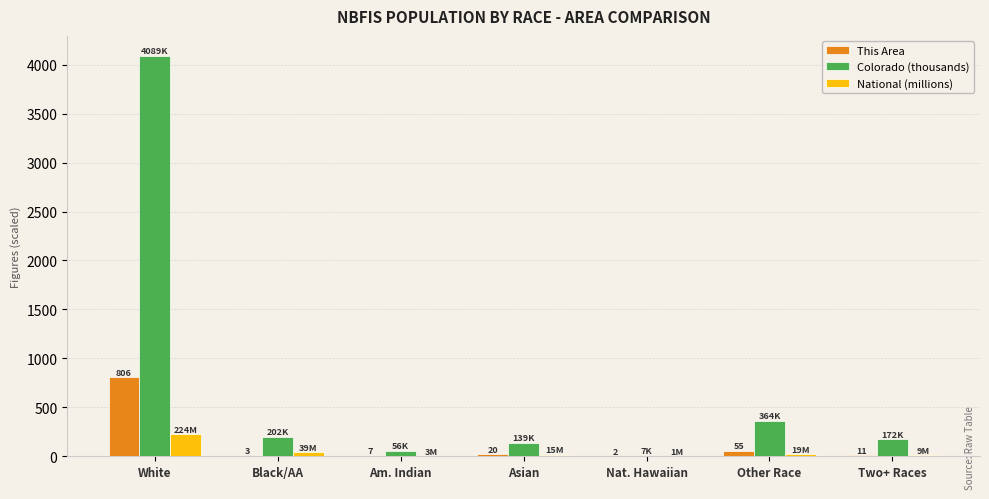

Which category has the highest value in the National (millions) series?

White